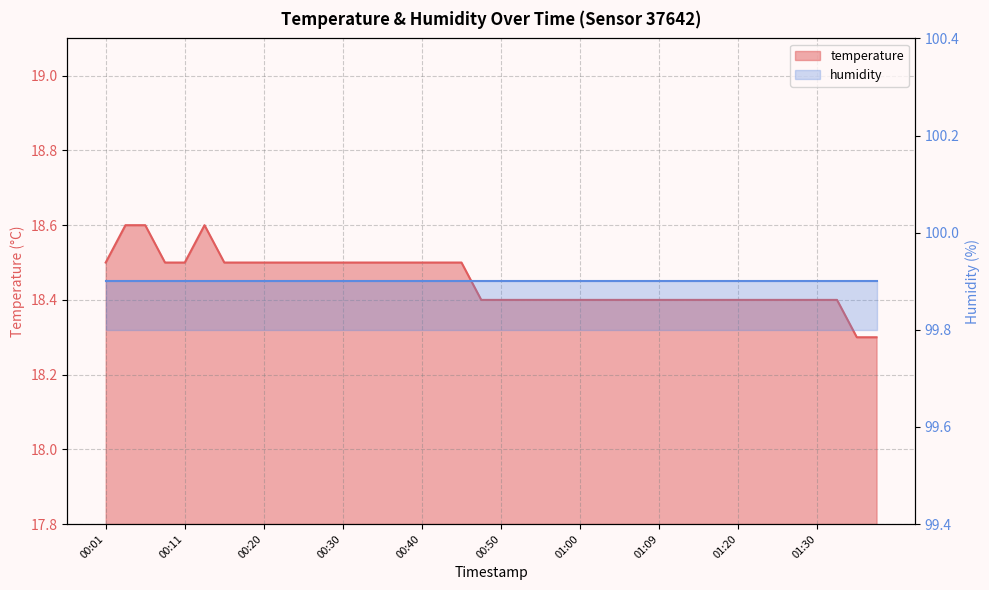

What position from the right is 00:25?

30